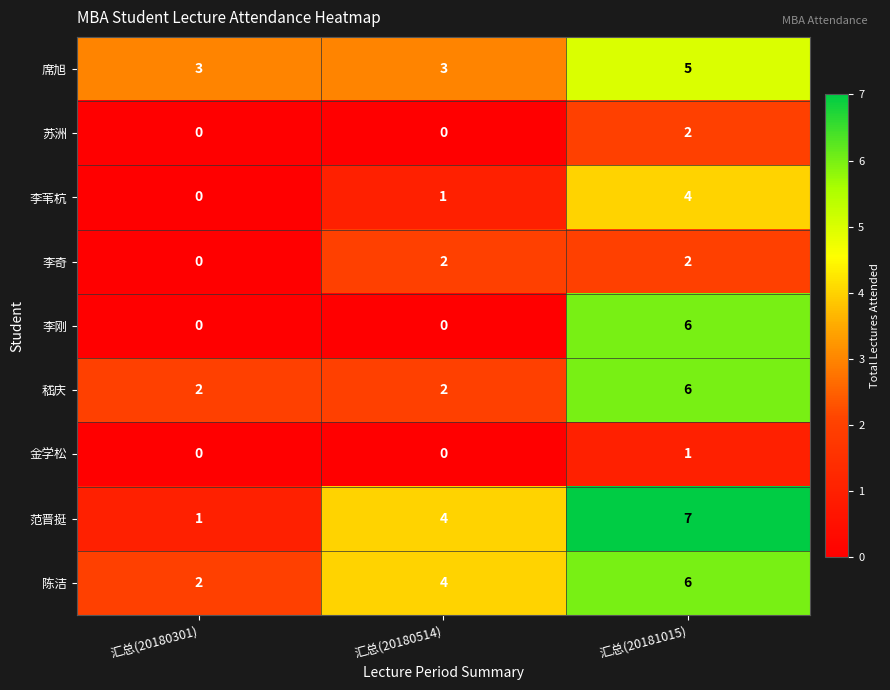

Reading left to right, transcribe all the data shown in this chart.

席旭: 汇总(20180301)=3	汇总(20180514)=3	汇总(20181015)=5
苏洲: 汇总(20180301)=0	汇总(20180514)=0	汇总(20181015)=2
李苇杭: 汇总(20180301)=0	汇总(20180514)=1	汇总(20181015)=4
李奇: 汇总(20180301)=0	汇总(20180514)=2	汇总(20181015)=2
李刚: 汇总(20180301)=0	汇总(20180514)=0	汇总(20181015)=6
嵇庆: 汇总(20180301)=2	汇总(20180514)=2	汇总(20181015)=6
金学松: 汇总(20180301)=0	汇总(20180514)=0	汇总(20181015)=1
范晋挺: 汇总(20180301)=1	汇总(20180514)=4	汇总(20181015)=7
陈洁: 汇总(20180301)=2	汇总(20180514)=4	汇总(20181015)=6